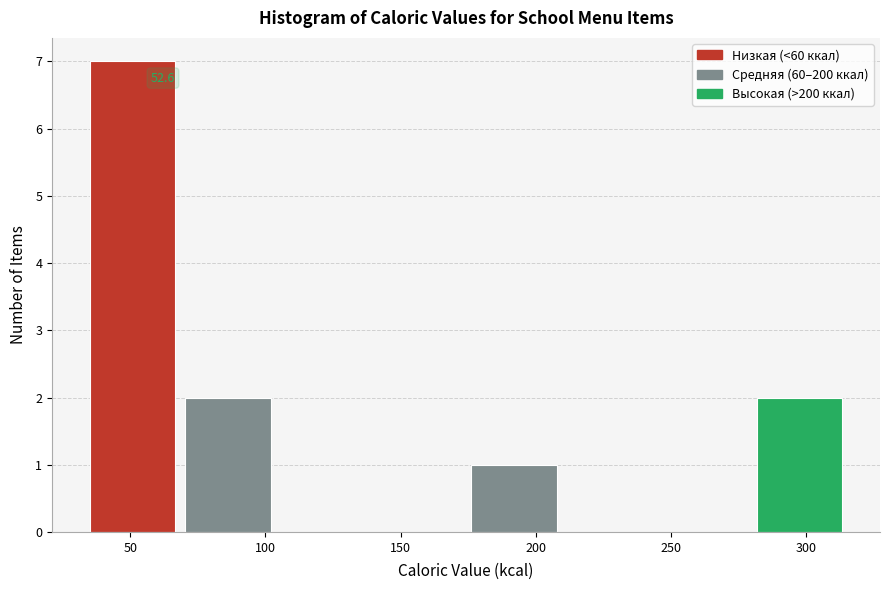

Over which range of the x-axis is the bar tallest?

35 to 70